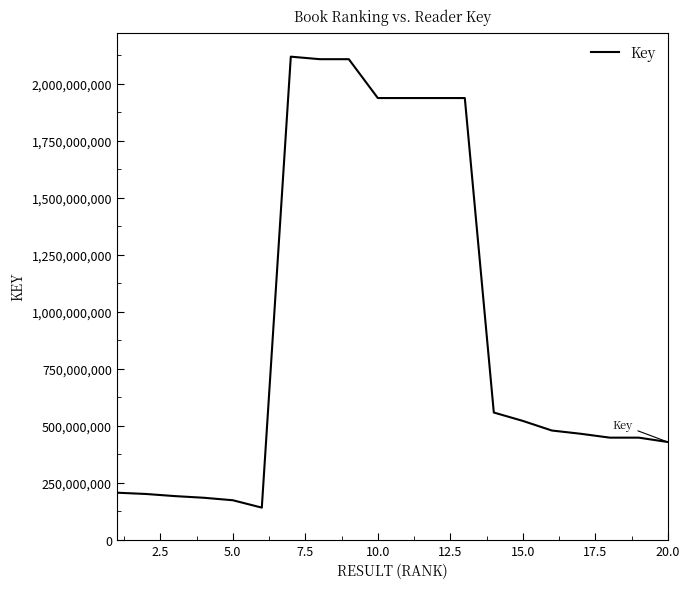

What is the greatest value displayed?

2119630913